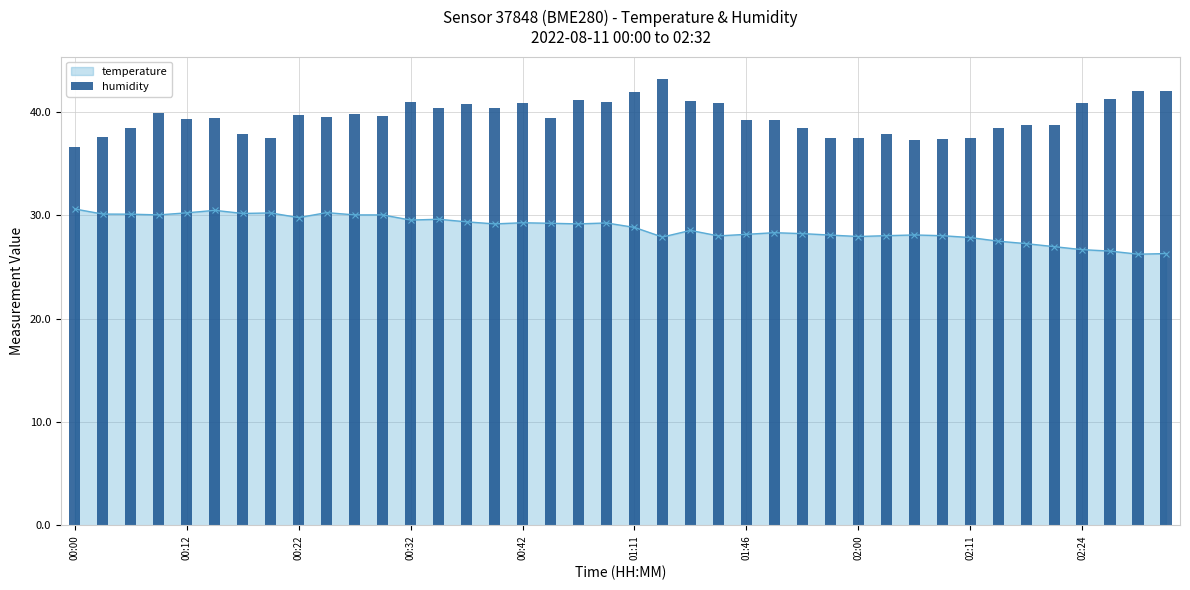

Count the number of categories in the chart.

40